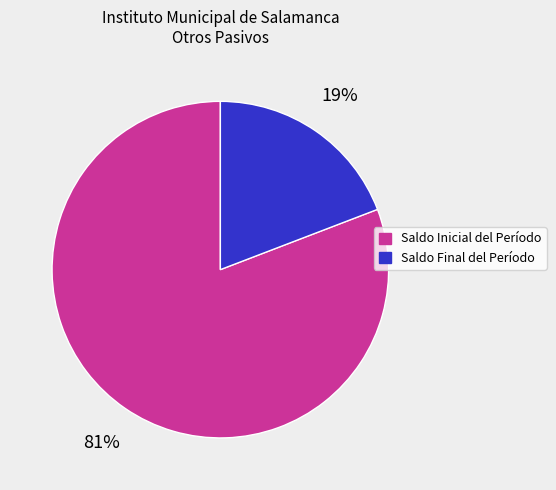

Count the number of slices in the pie.

2